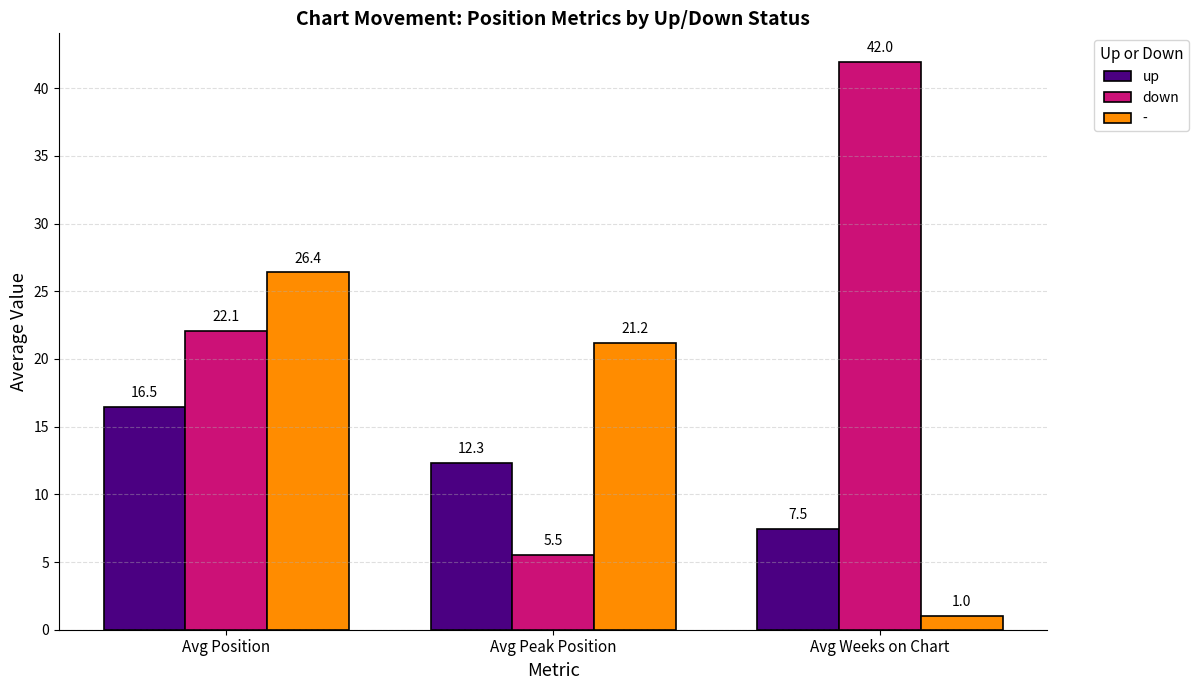

At which label does down reach its peak?

Avg Weeks on Chart